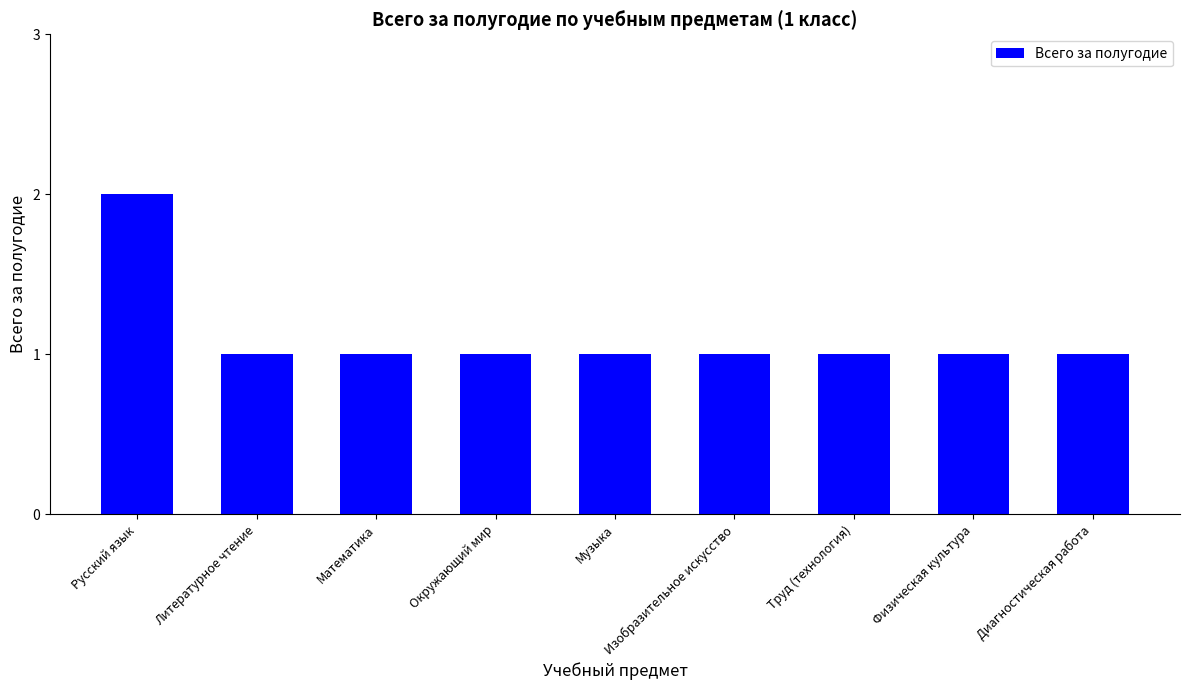

Count the number of data series in this chart.

1